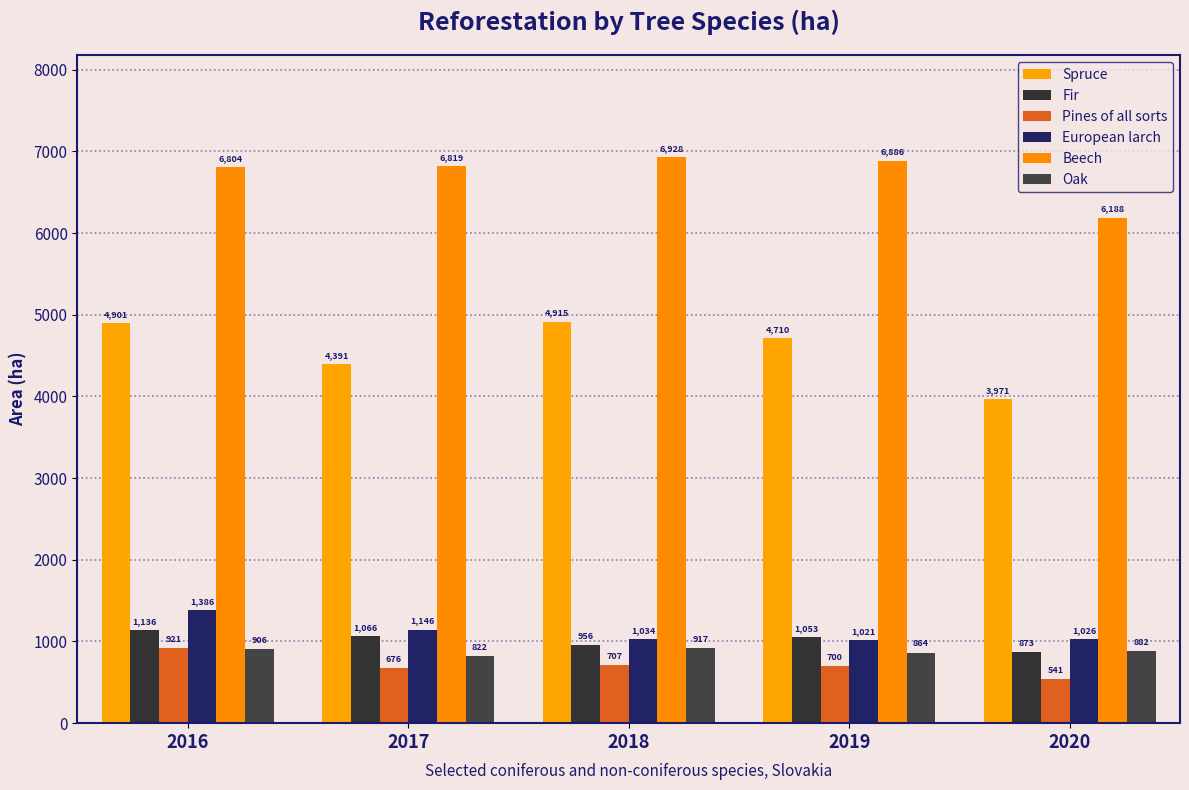

Which label corresponds to the largest value in the chart?

2018